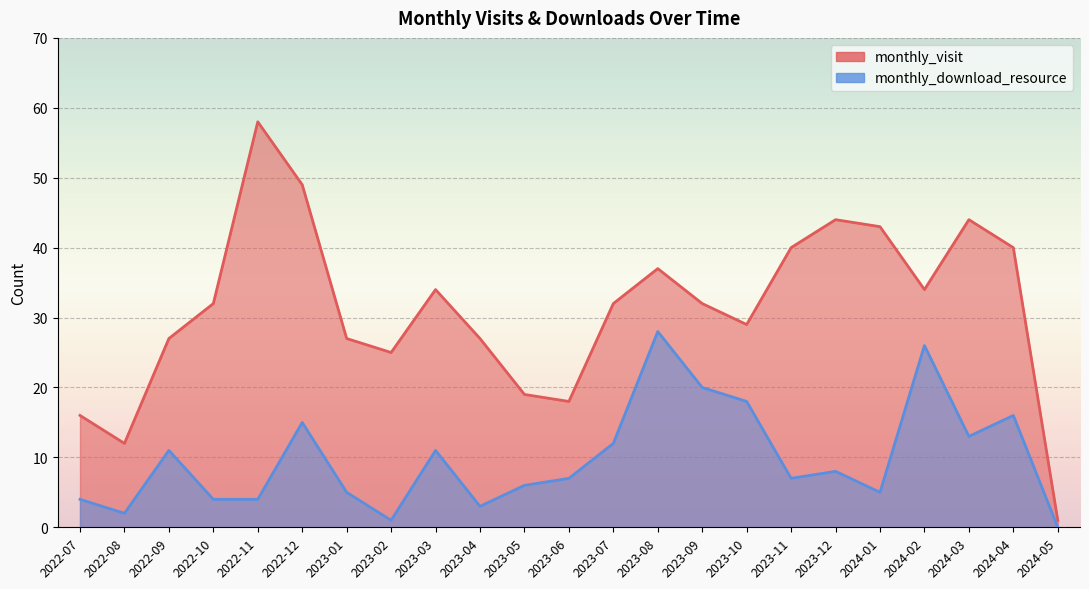

Where does the monthly_download_resource series first go above 7?

2022-09